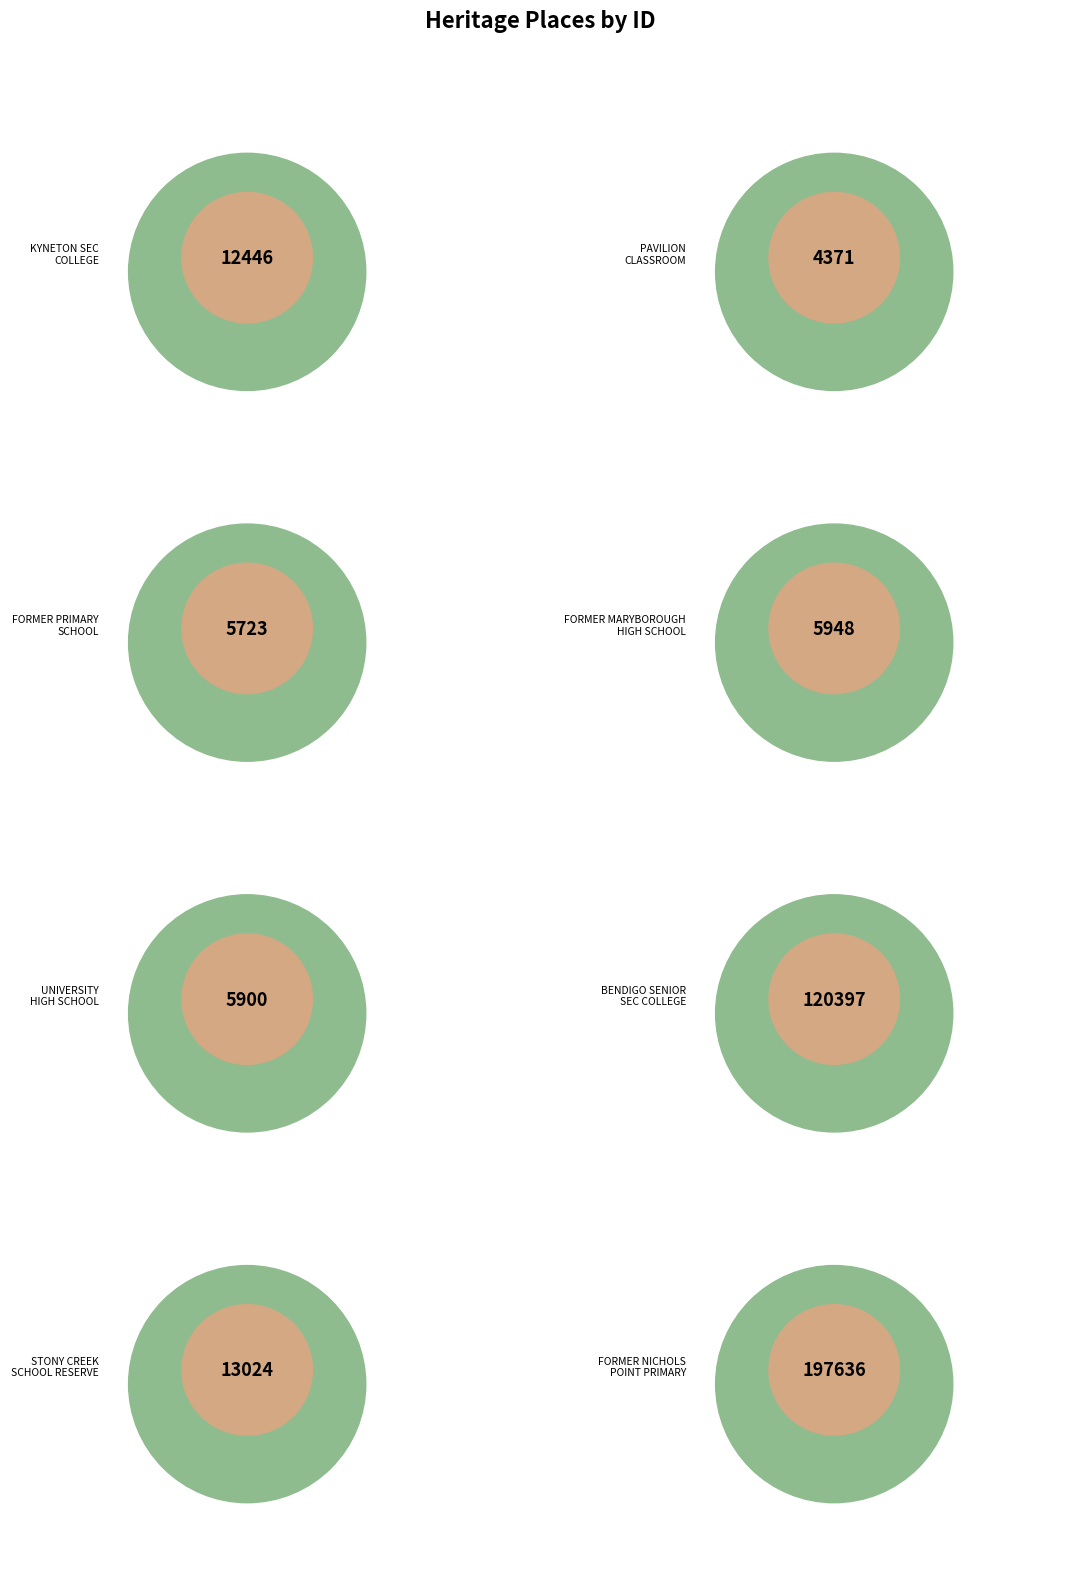

What portion of the pie excludes KYNETON SECONDARY COLLEGE?

96.6%